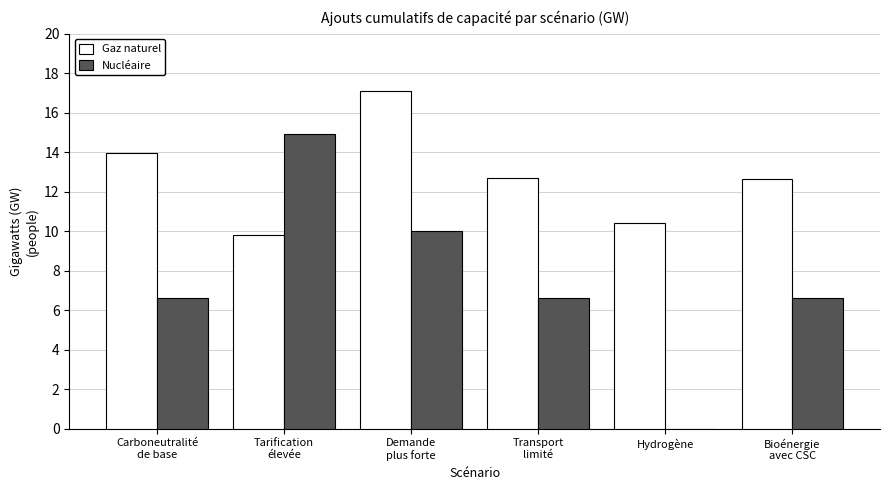

What is the maximum value shown in the chart?

17.1